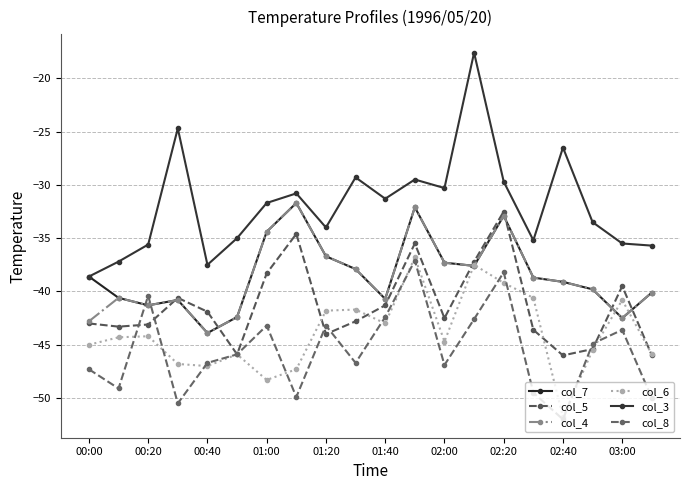

How many lines are shown in the chart?

6